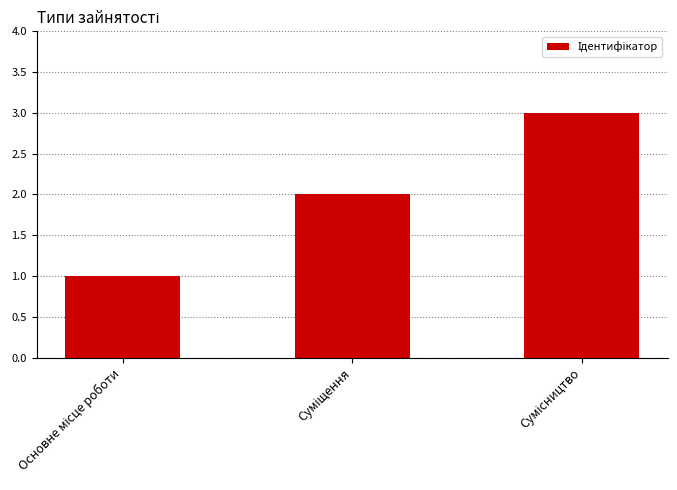

Are the bars grouped side by side (vs. stacked)?

No